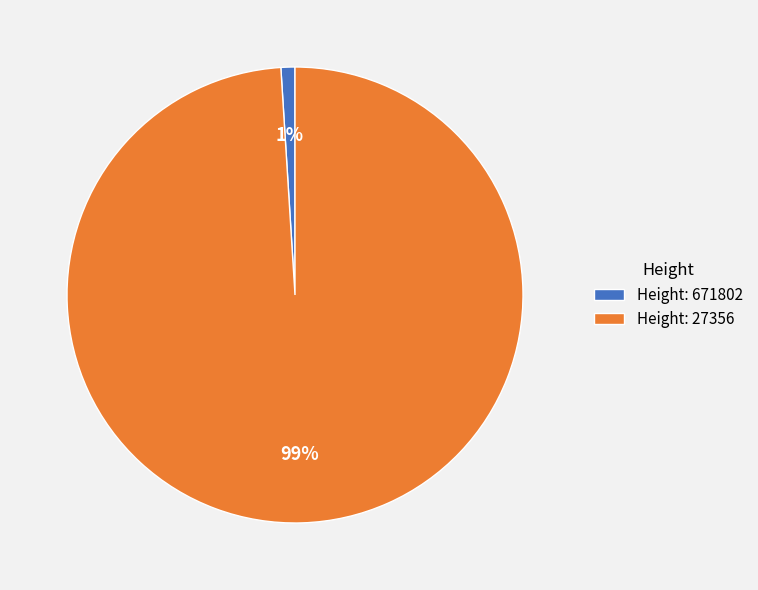

What is the smallest slice in the pie chart?

Height: 671802